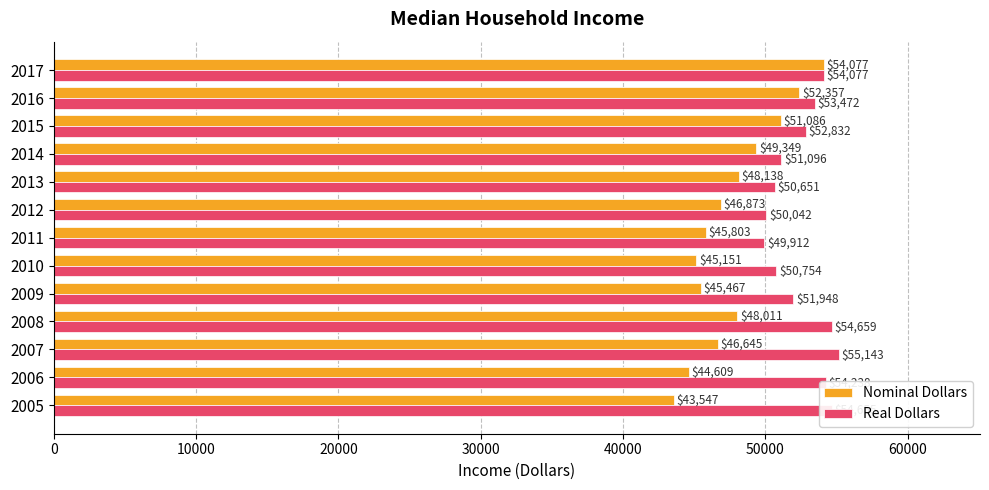

What is the sum of all Nominal Dollars values?

621113.0